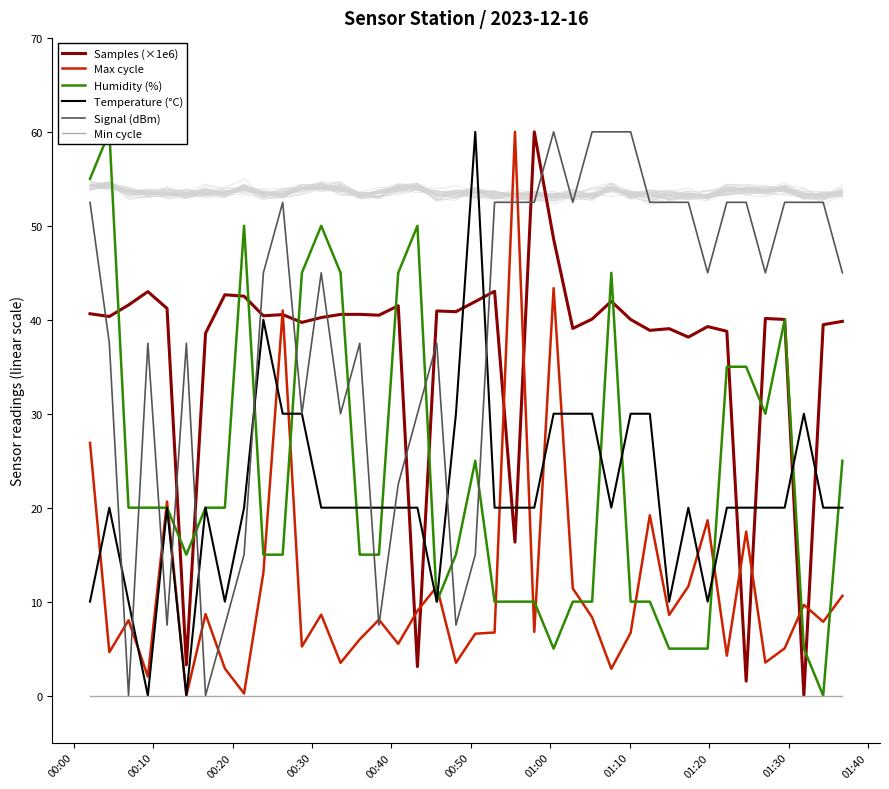

What is the maximum value for Temperature (°C)?

60.0